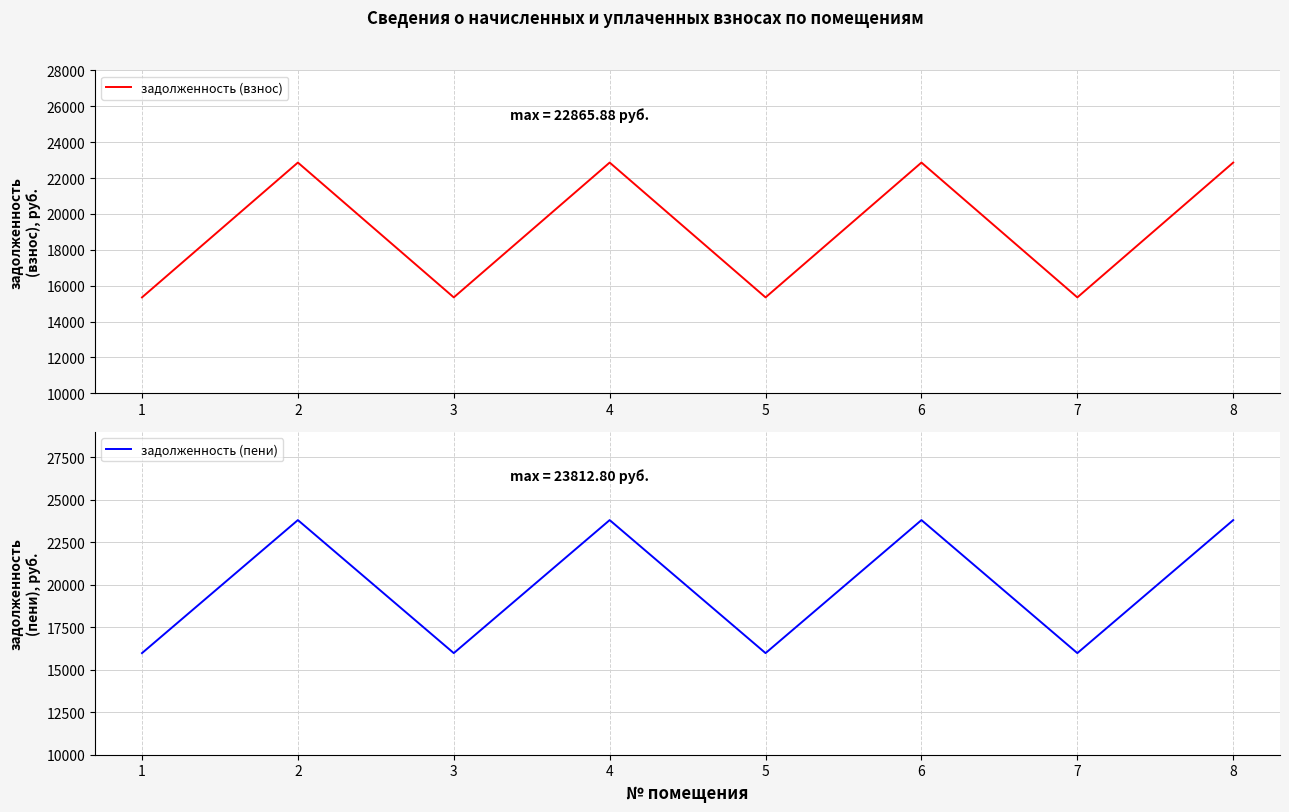

List the series in order of their overall mean, highest first.

задолженность (пени), задолженность (взнос)